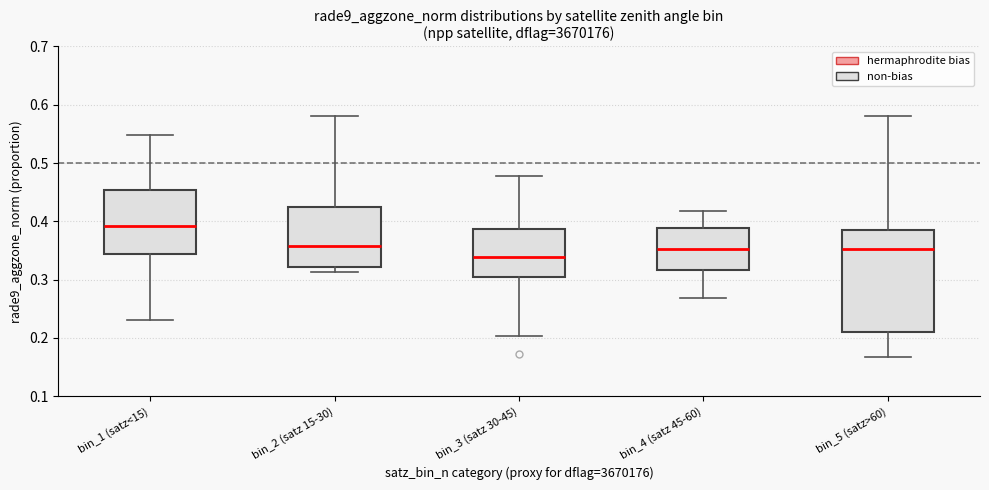

Which box has the lowest median line?

bin_3 (satz 30-45)